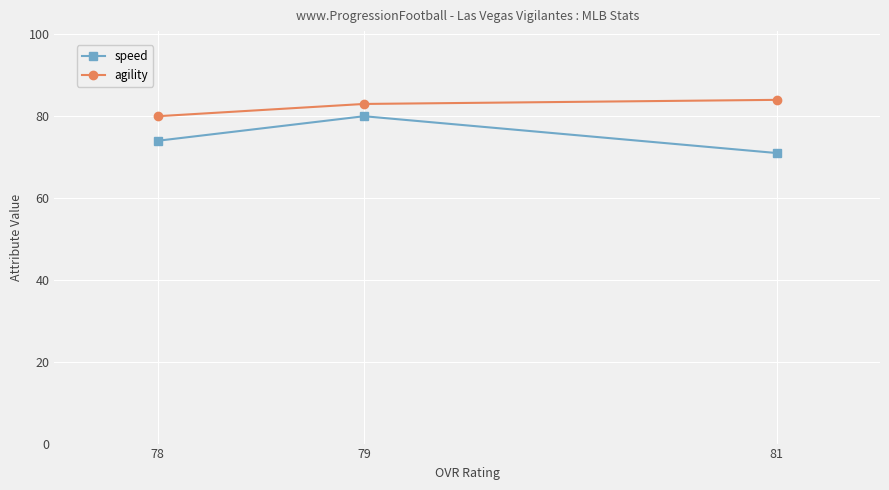

Where does the agility series first go above 83?

81